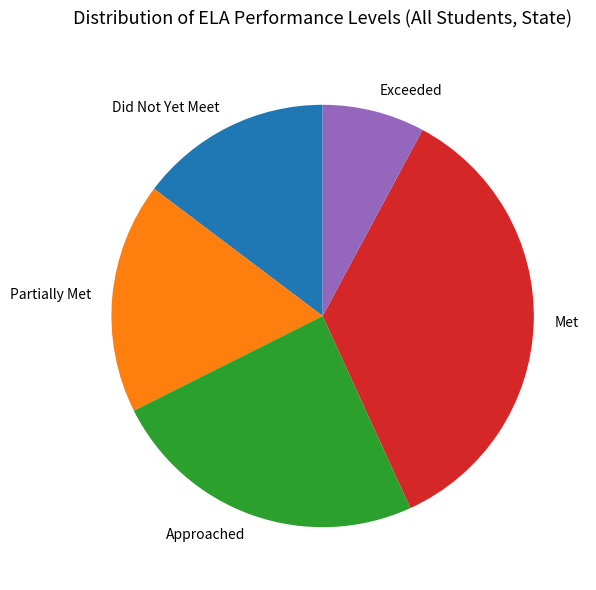

How many segments does this pie chart have?

5